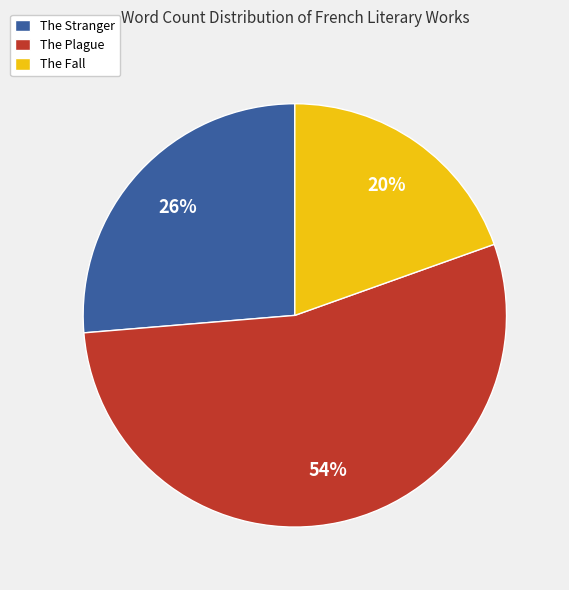

Which has a higher value, The Plague or The Fall?

The Plague